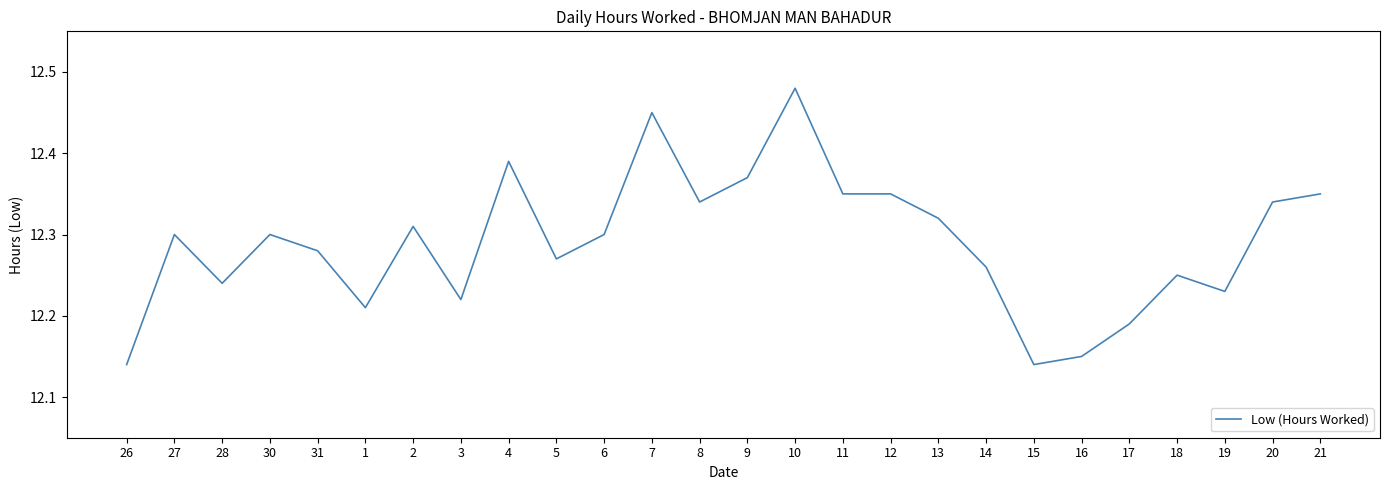

What position from the left is 28?

3